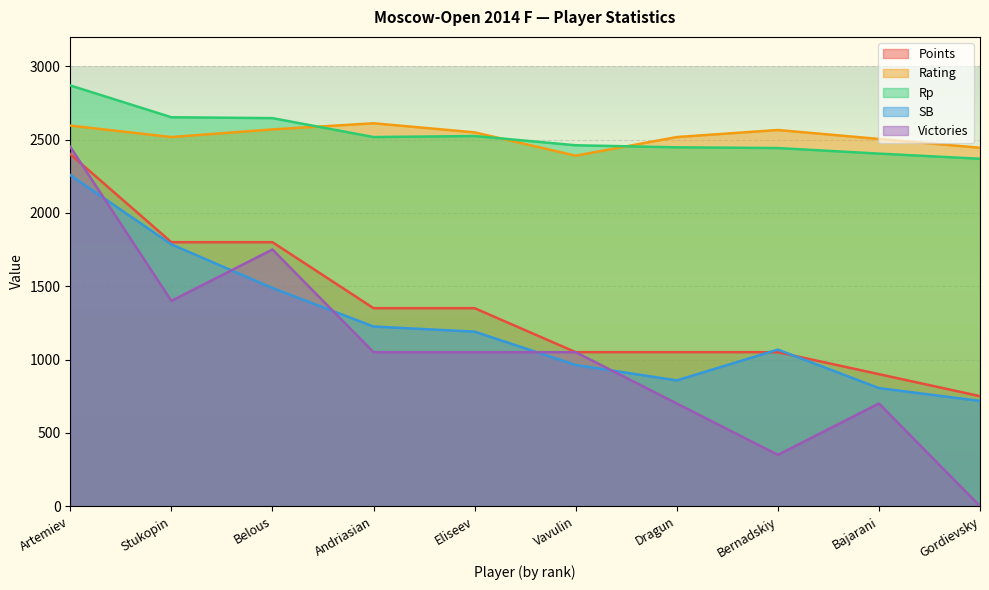

What is the label of the 8th point from the left?

Bernadskiy